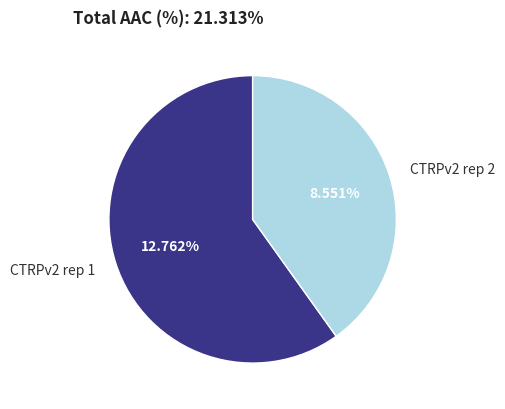

What is the change in value from CTRPv2 rep 1 to CTRPv2 rep 2?

-4.2